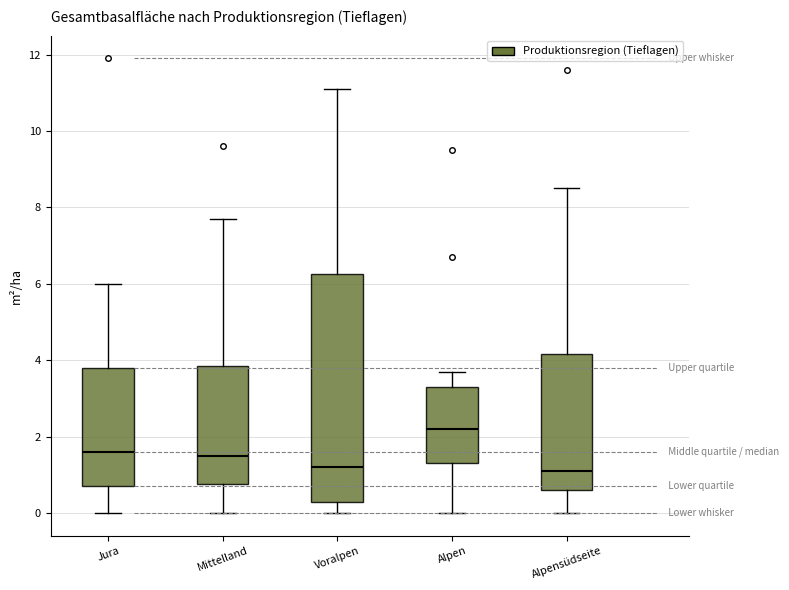

Which box is the tallest, from its lower edge to its upper edge?

Voralpen